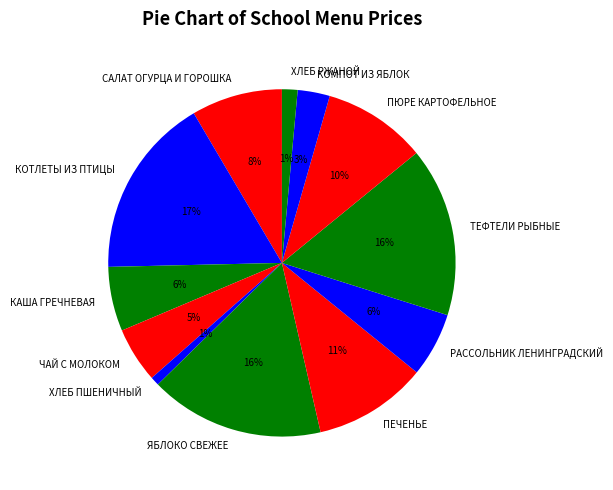

What percentage is the САЛАТ ОГУРЦА И ГОРОШКА slice, to the nearest percent?

8%